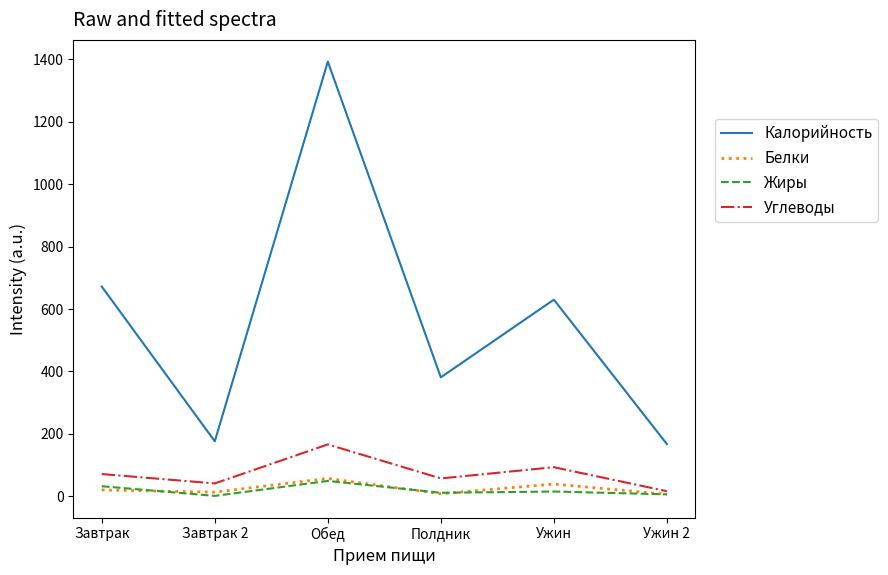

What are all the series names shown in the legend?

Калорийность, Белки, Жиры, Углеводы